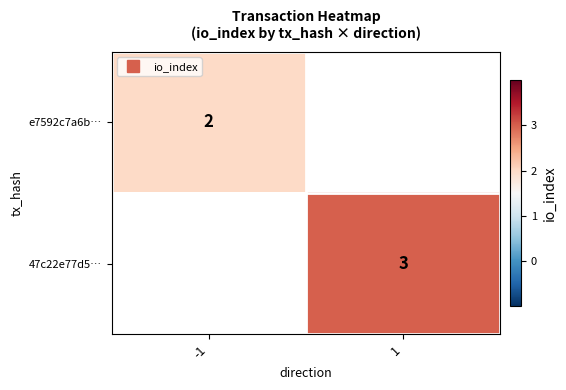

List the series in order of their peak value, lowest first.

e7592c7a6b…, 47c22e77d5…